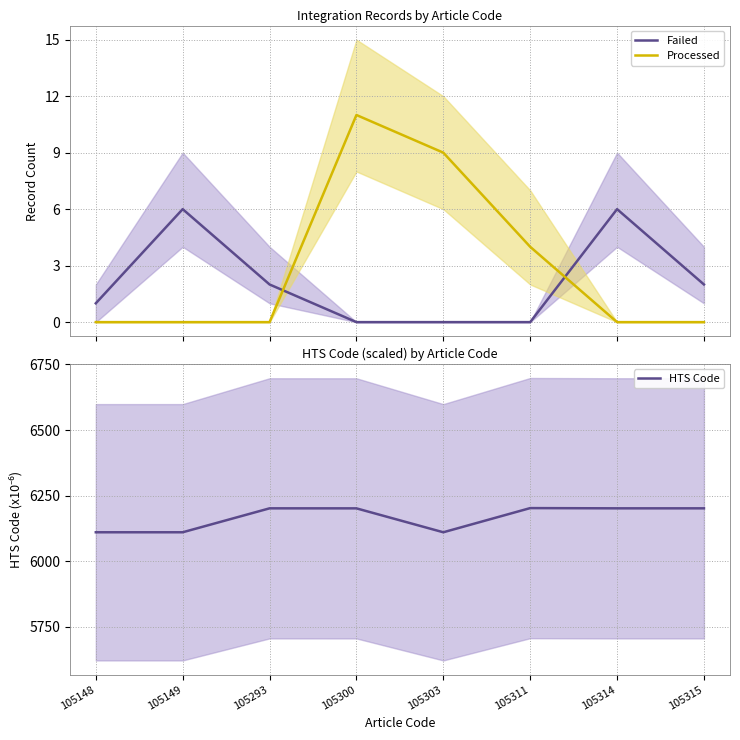

Reading left to right, transcribe all the data shown in this chart.

Failed: 1.0	6.0	2.0	0.0	0.0	0.0	6.0	2.0
Processed: 0.0	0.0	0.0	11.0	9.0	4.0	0.0	0.0
HTS Code: 6110.1	6110.1	6201.4	6201.3	6110.1	6202.3	6201.4	6201.4